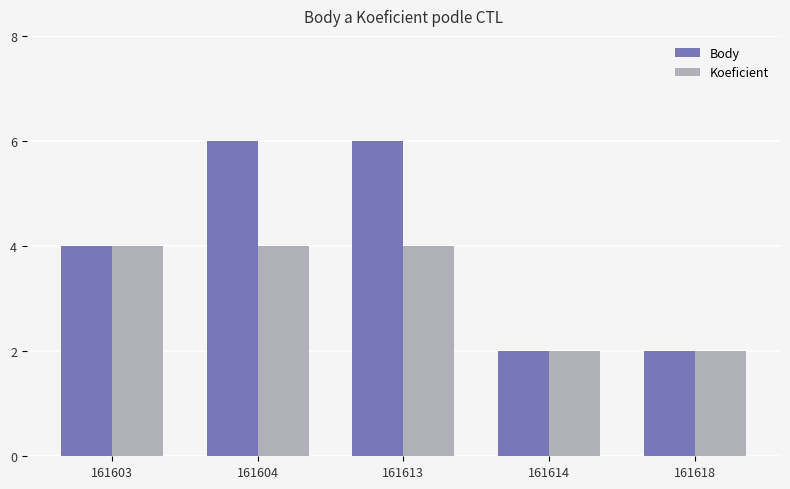

What is the average value of the Koeficient series?

3